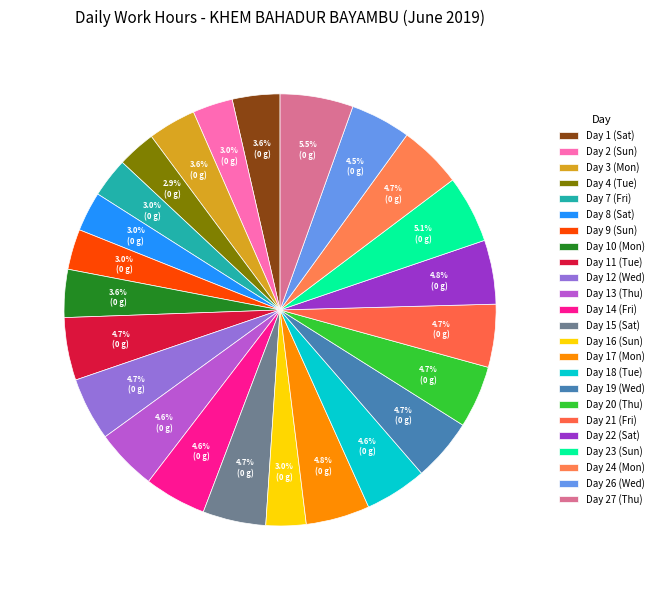

Does any single category account for the majority?

No